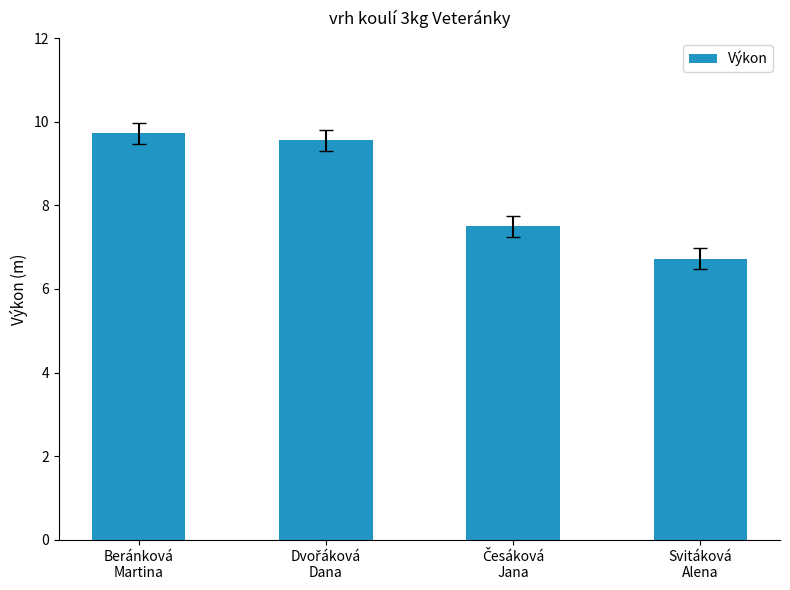

How many bars are there in total?

4